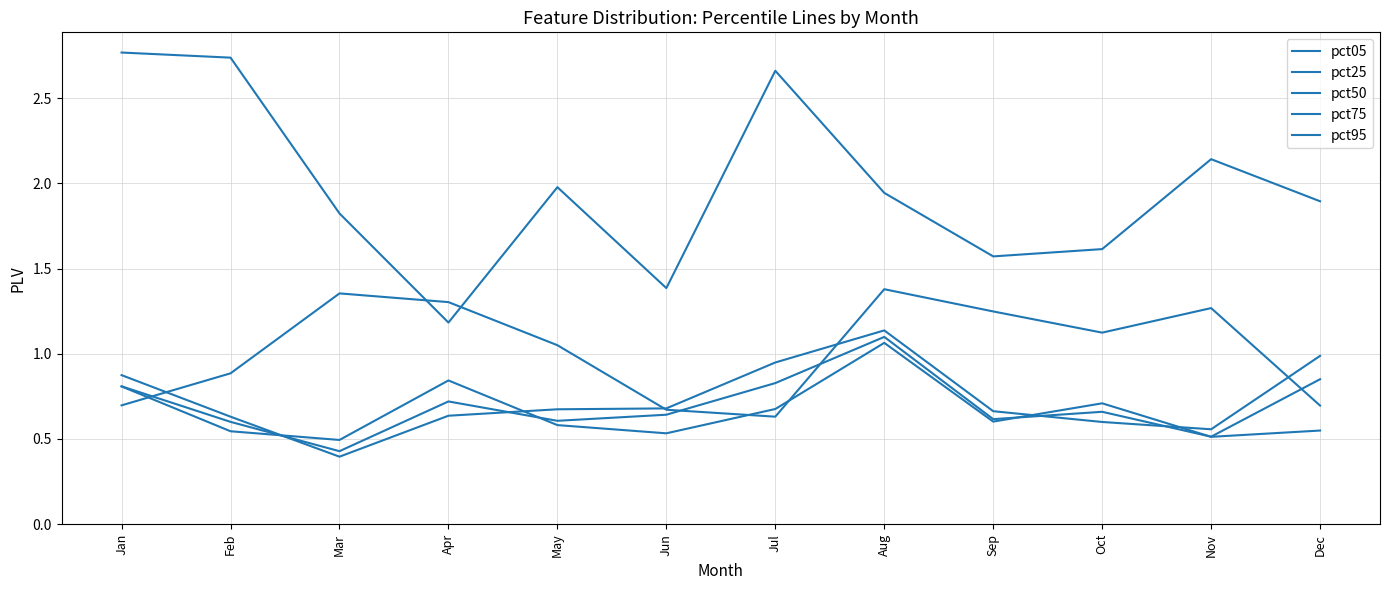

What is the total value across all series at Jun?

3.9